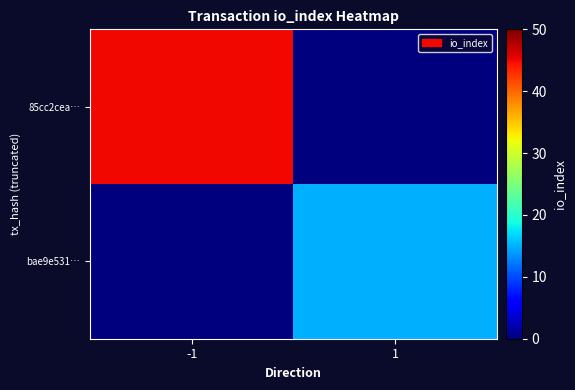

Reading right to left, list all the values displayed in this chart.

85cc2cea…: 1=0	-1=45
bae9e531…: 1=15	-1=0